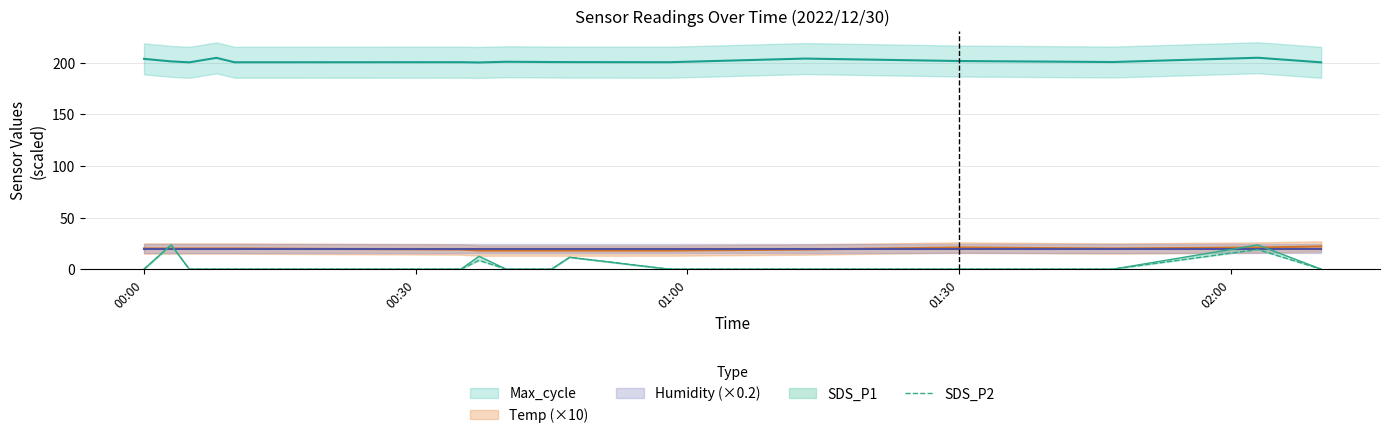

True or false: the data shows 16.1 at 01:30.

False